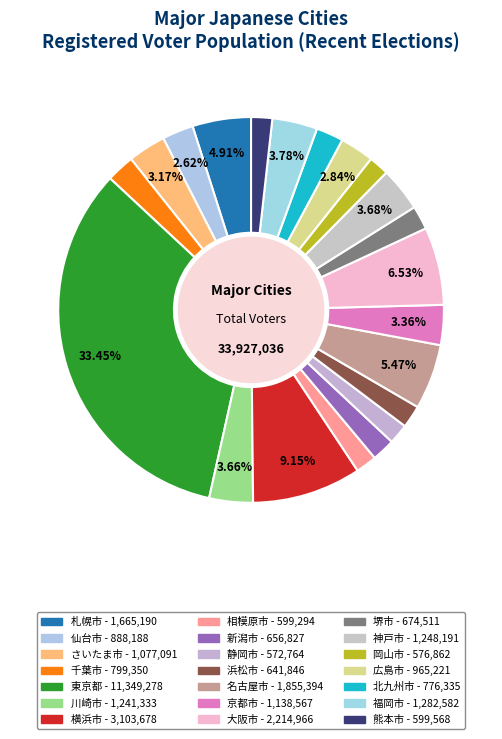

To the nearest percent, what is the average slice percentage?

5%